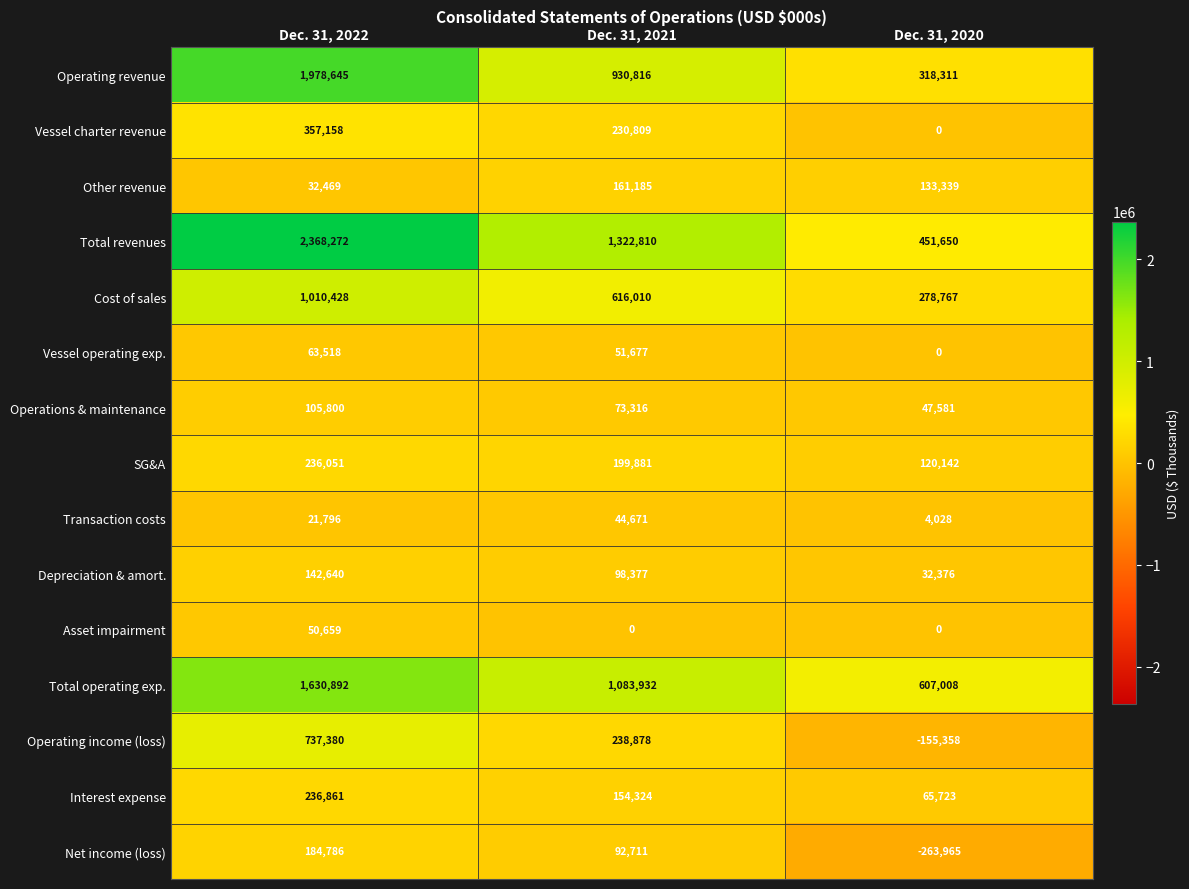

How many categories are shown in the chart?

3